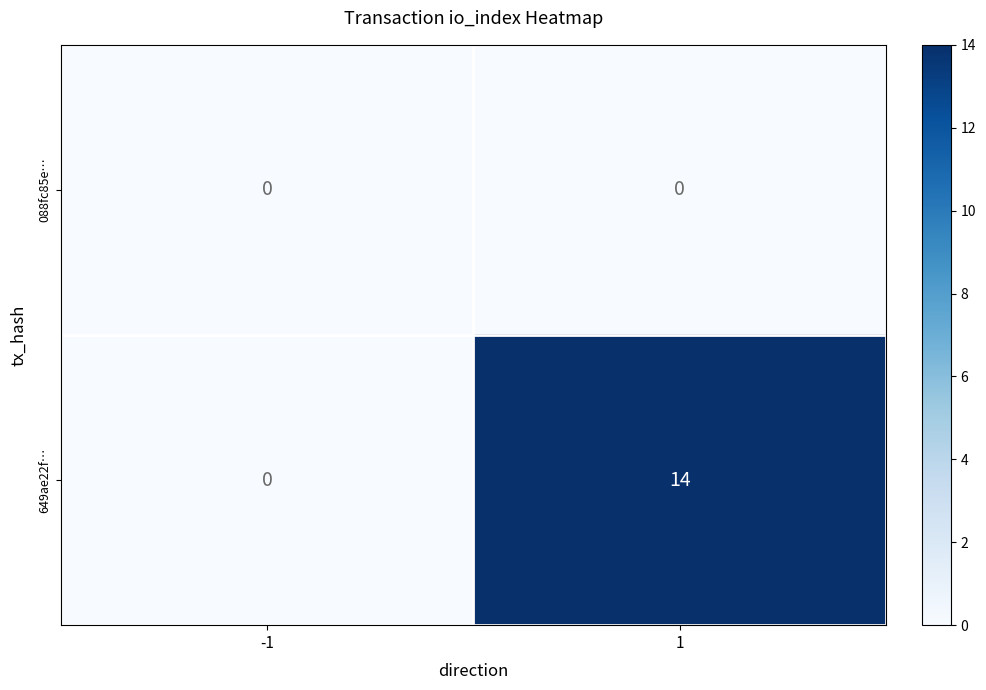

What is the sum of the 649ae22f… values at -1 and 1?

14